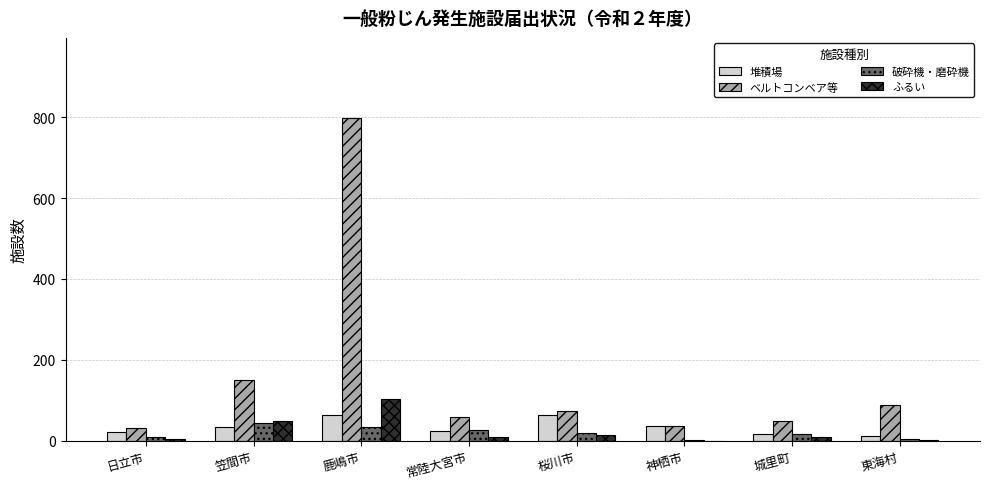

At which category is the sum across all series the highest?

鹿嶋市